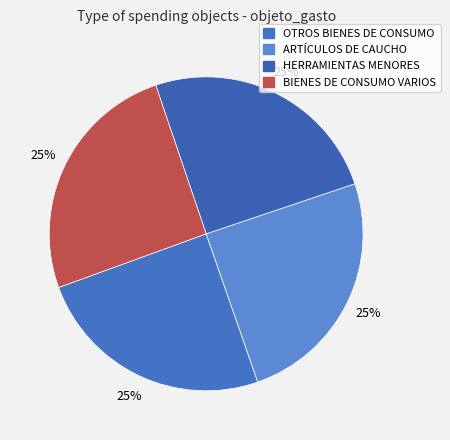

Is there any slice that represents more than half of the pie?

No